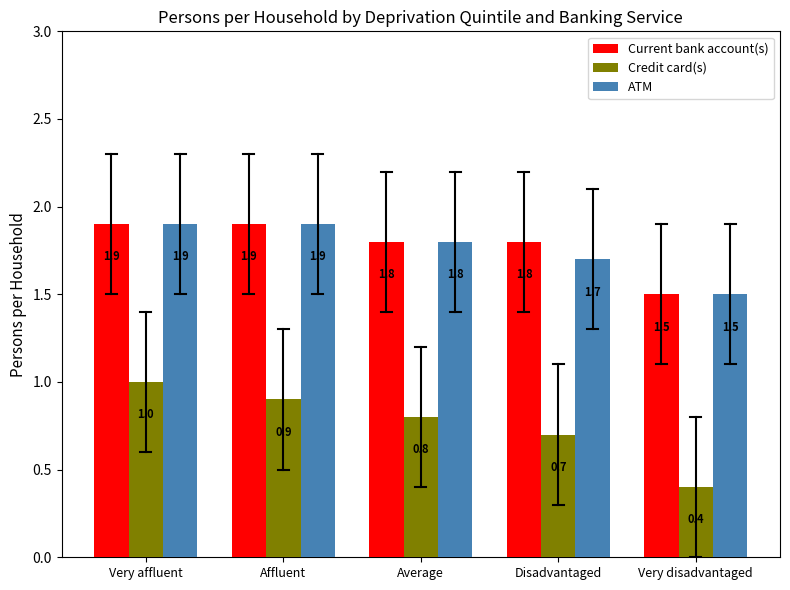

What is the difference between the Current bank account(s) values at Disadvantaged and Affluent?

0.1